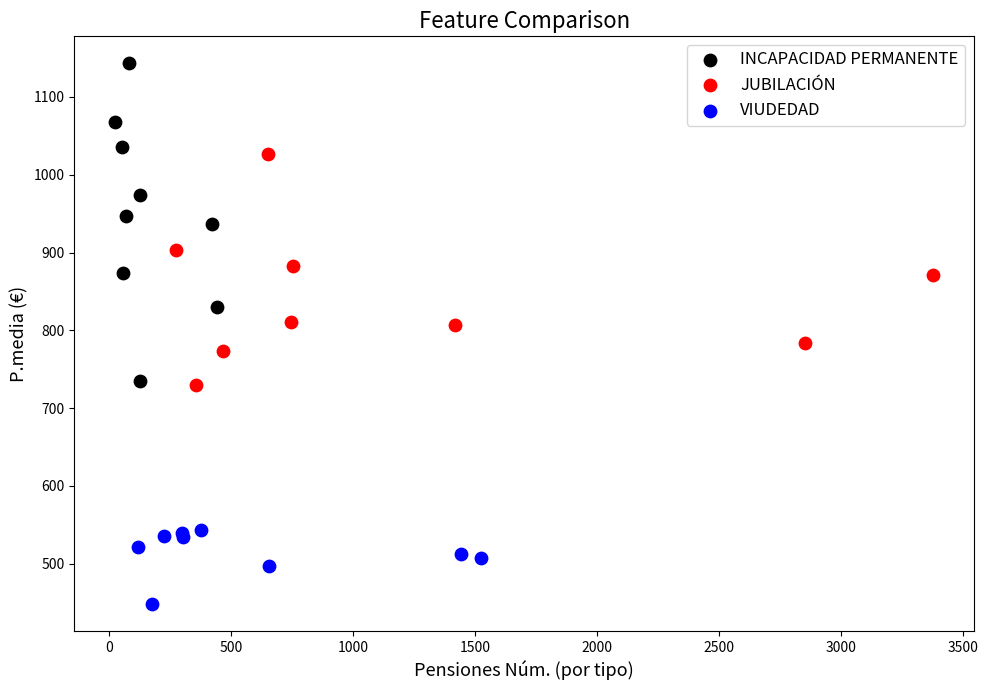

Which series has the widest spread of Y values?

INCAPACIDAD PERMANENTE